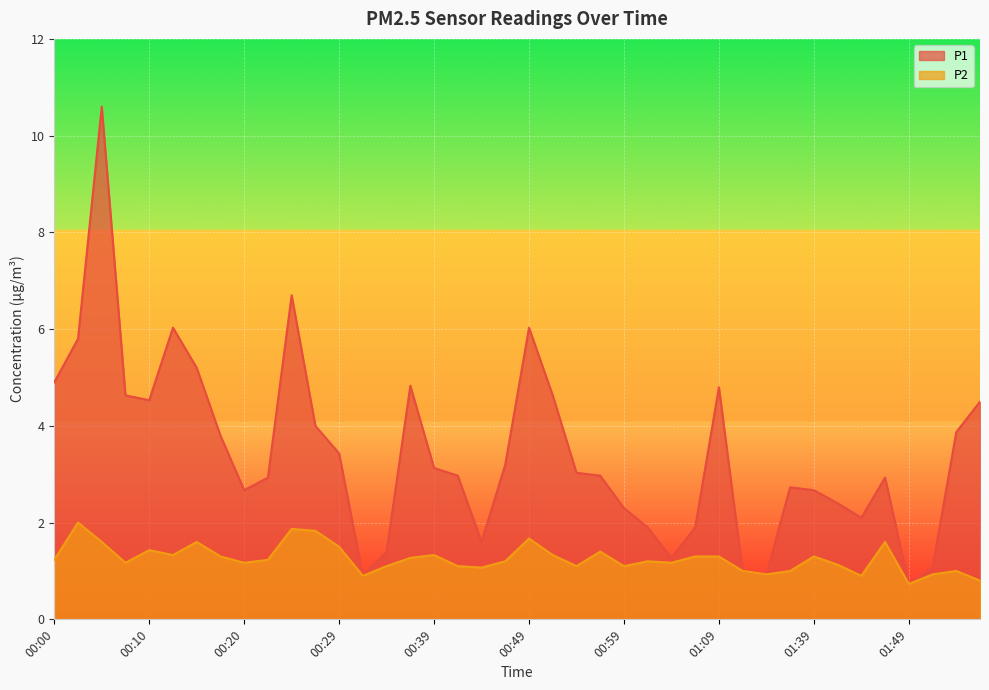

In P1, how many points are lower than both neighbors (excluding endpoints)?

8